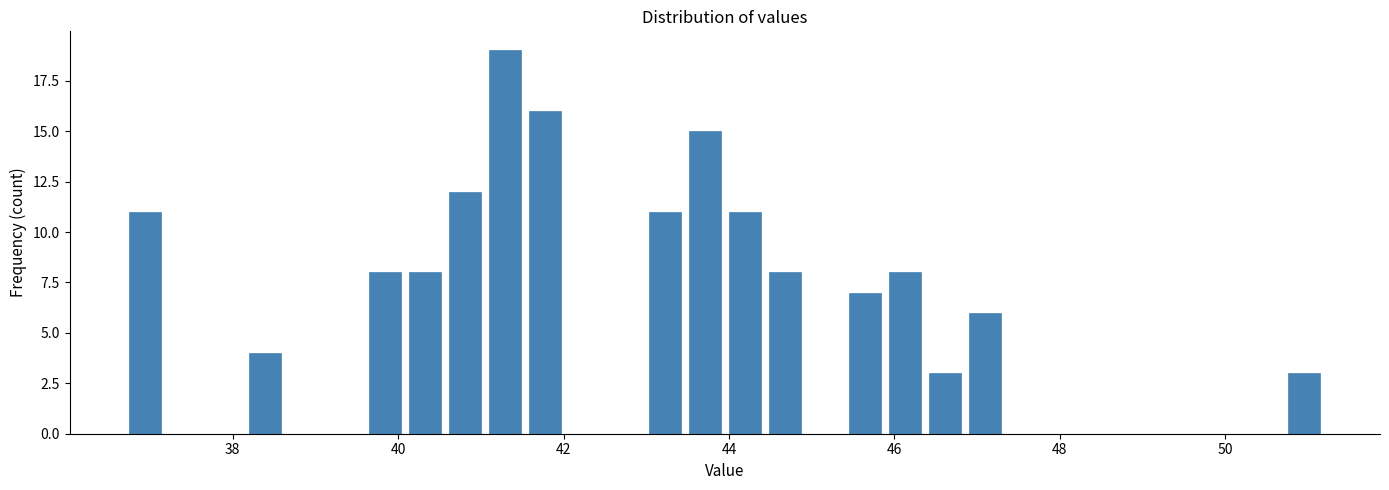

Read against the x-axis, roughly where is the centre of the tallest bar?

41.2